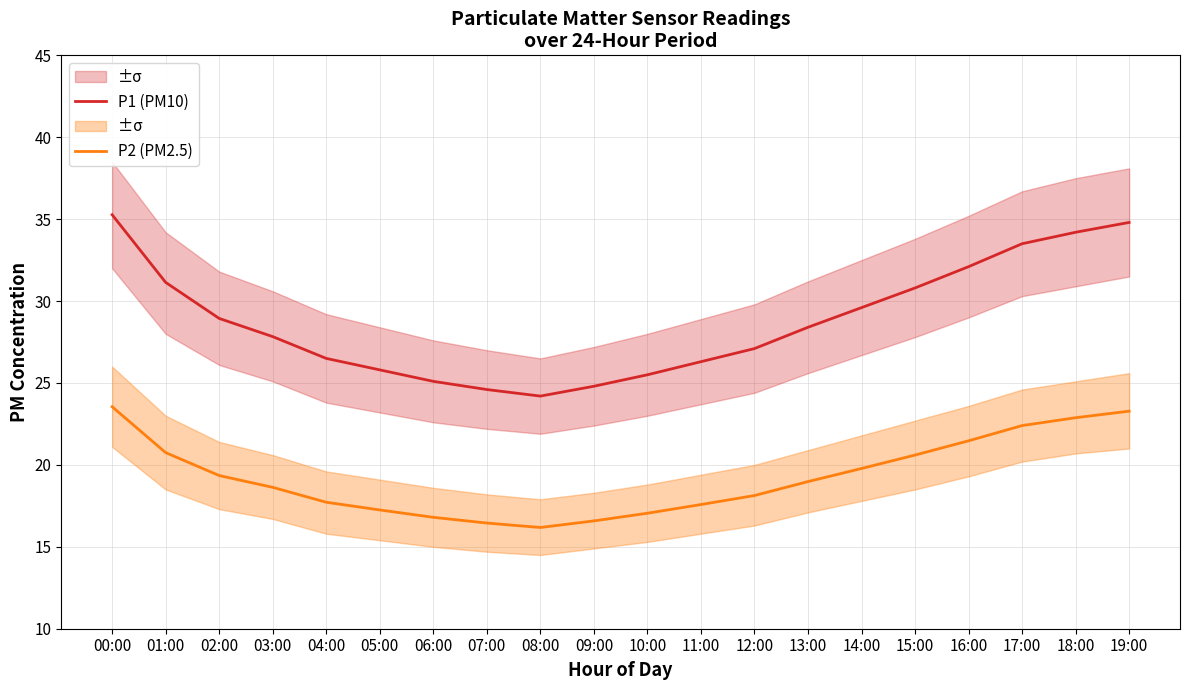

How many data points in P2 (PM2.5) are above 18?

12